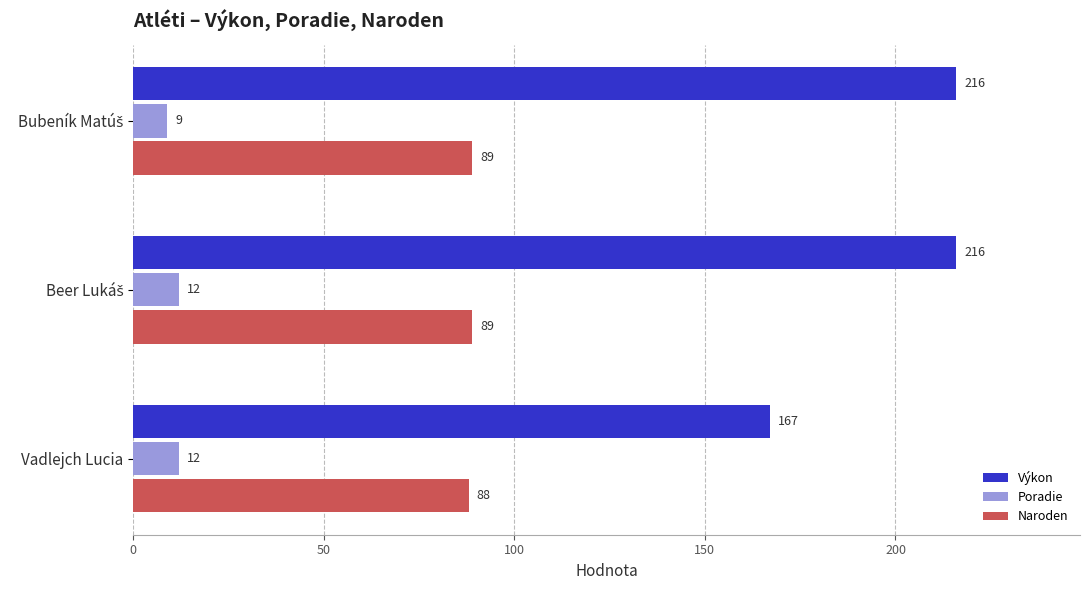

Which series has the largest total across all categories?

Výkon